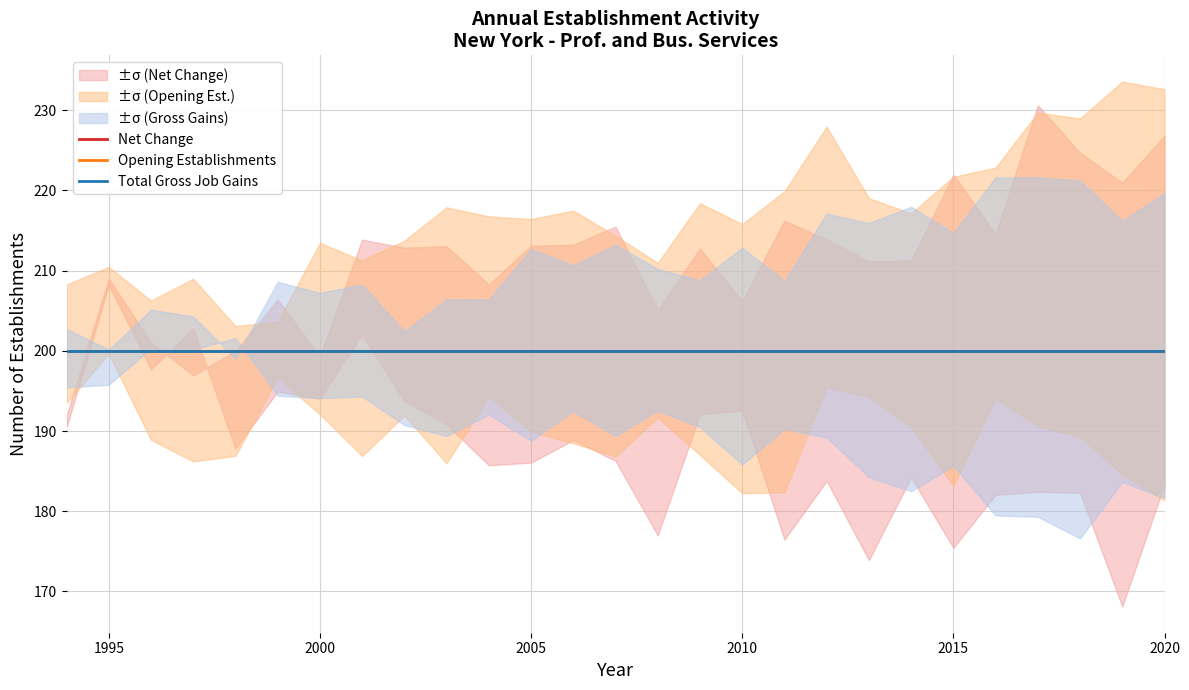

True or false: Expanding Establishments and Contracting Establishments intersect in this chart.

False